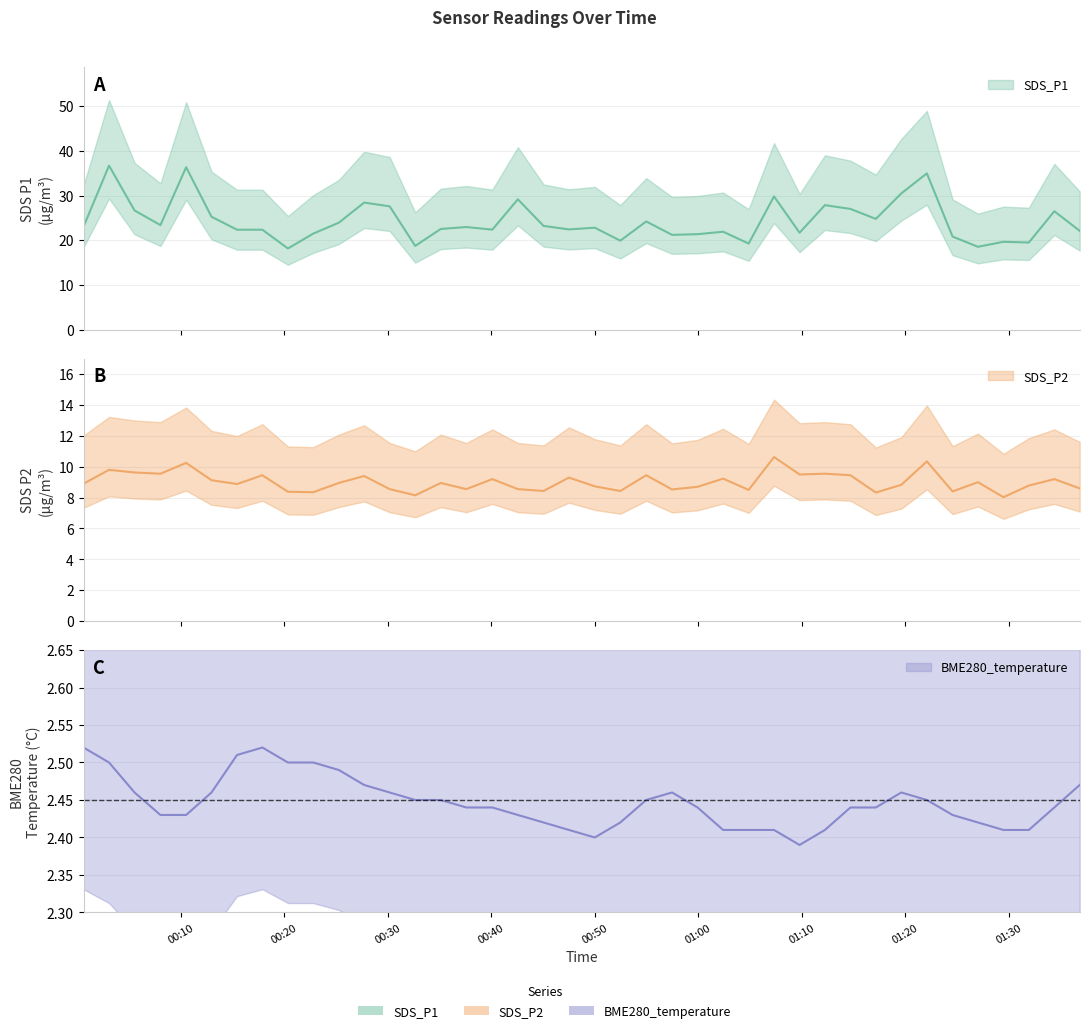

True or false: SDS_P1 and BME280_temperature cross at least once.

False